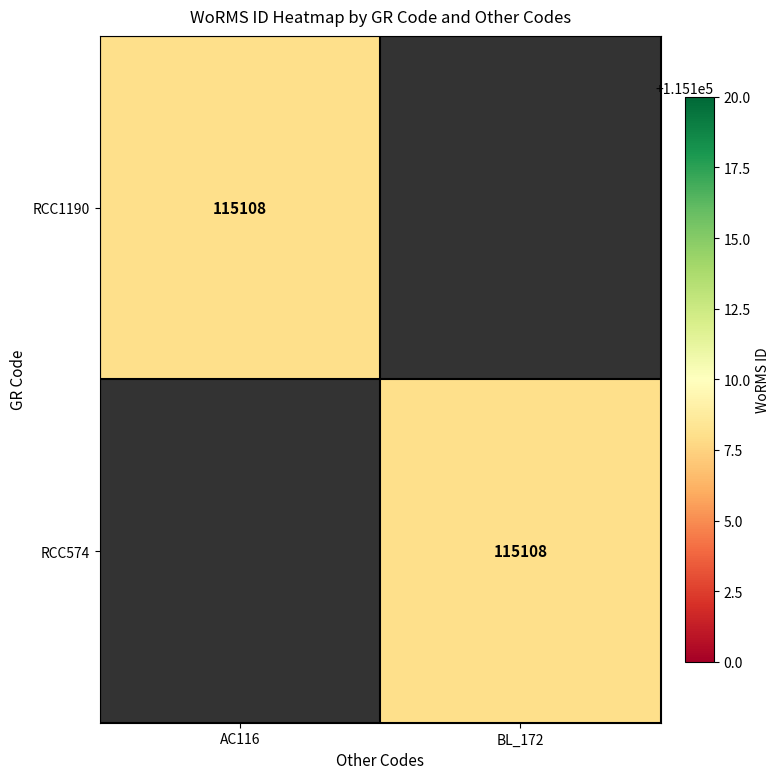

True or false: RCC1190 has a value of 36526 at AC116.

False